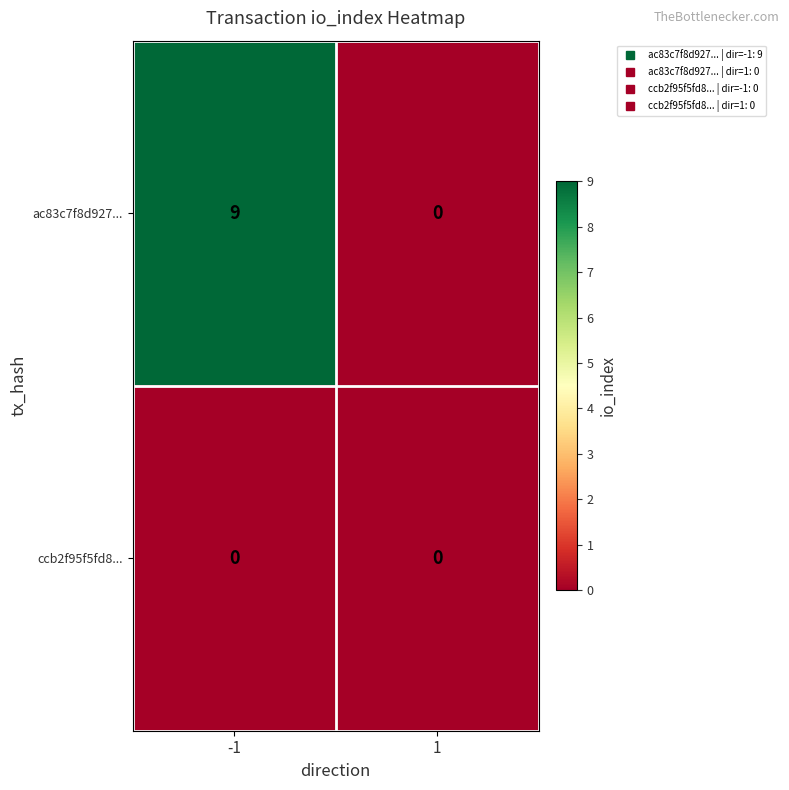

Reading left to right, what are all the values shown in this chart?

ac83c7f8d927...: 9	0
ccb2f95f5fd8...: 0	0